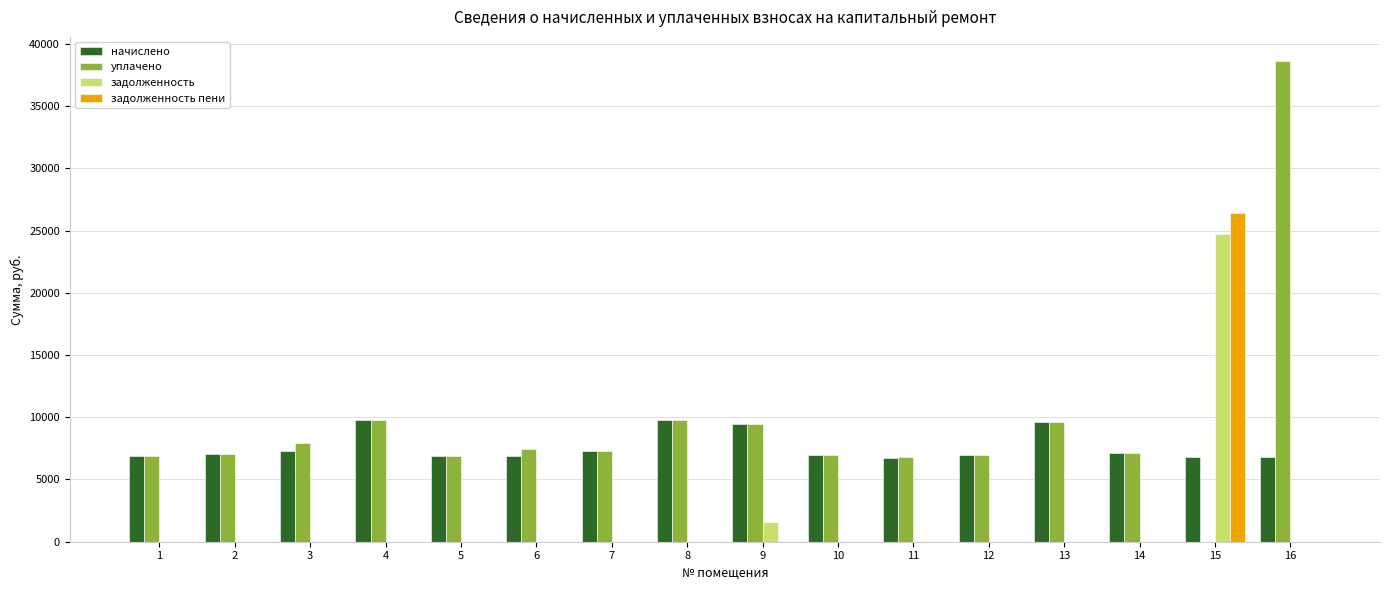

What is the spread (max minus min) of values at 10?

6938.6